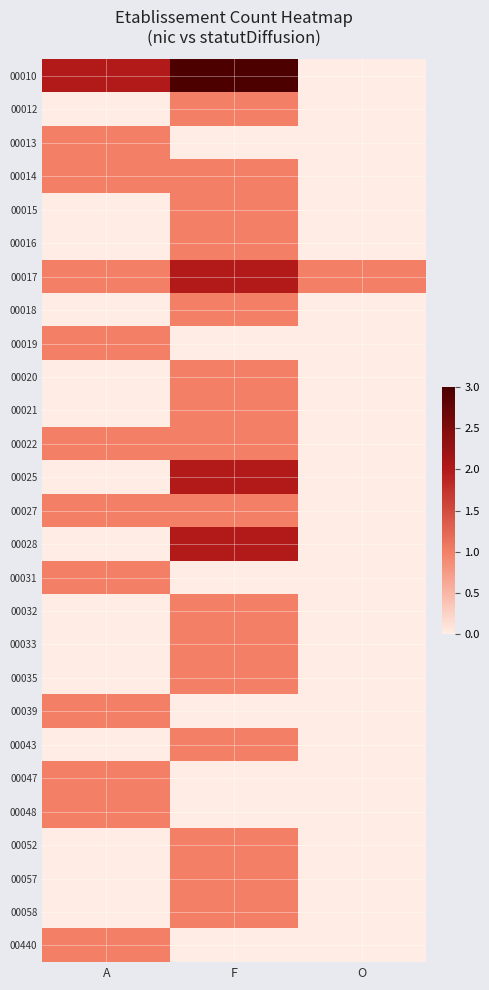

At which category does the chart reach its minimum across all series?

O